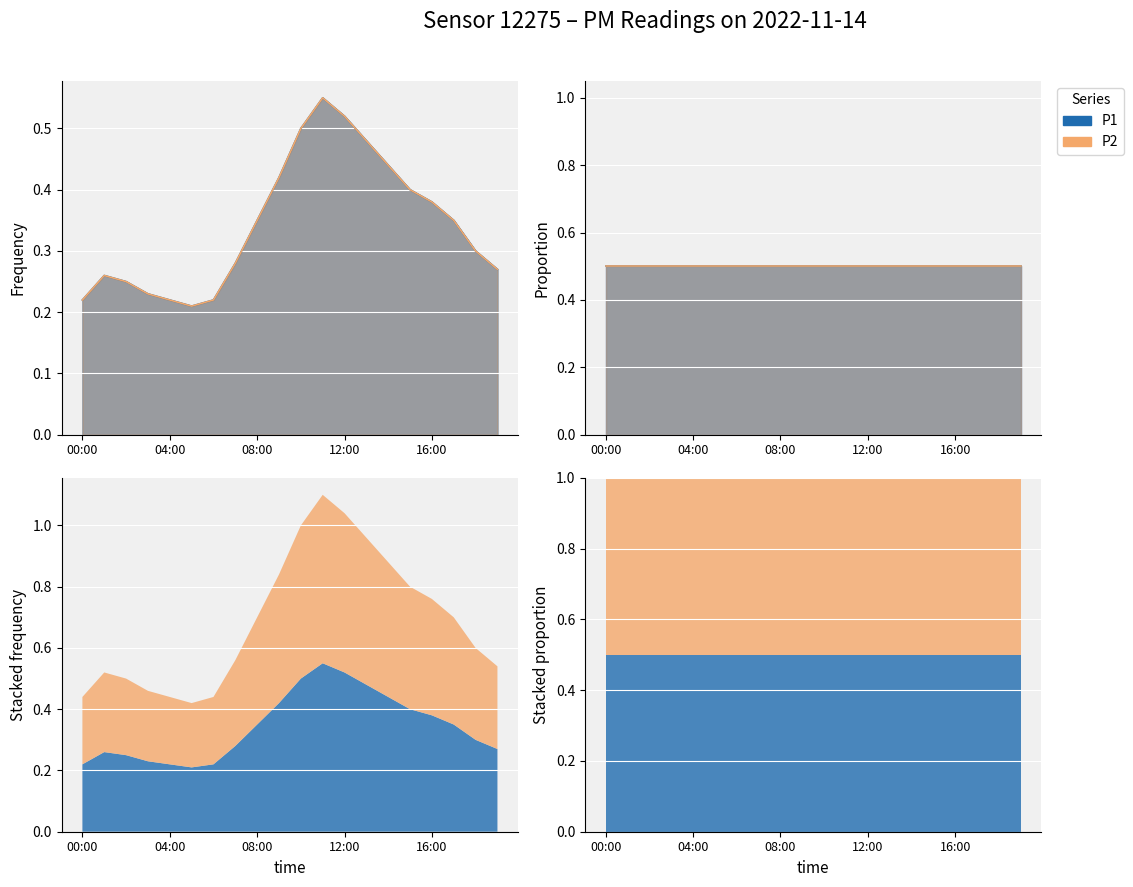

Which category has the lowest value across all series?

05:00